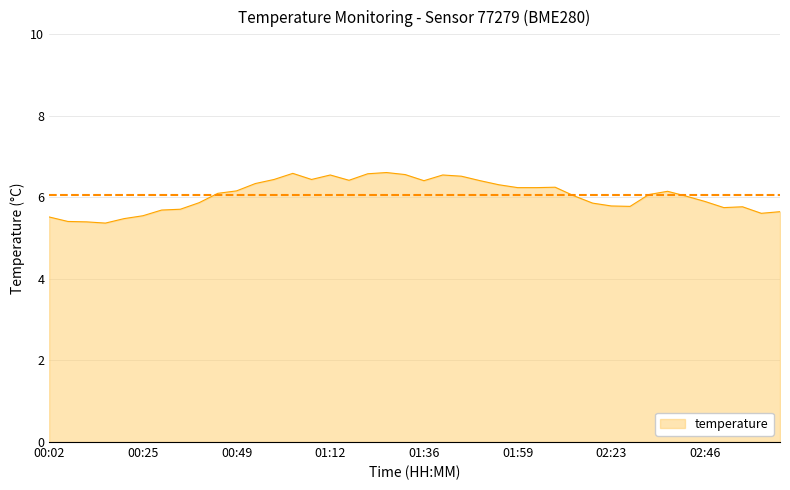

What is the smallest value displayed?

5.4